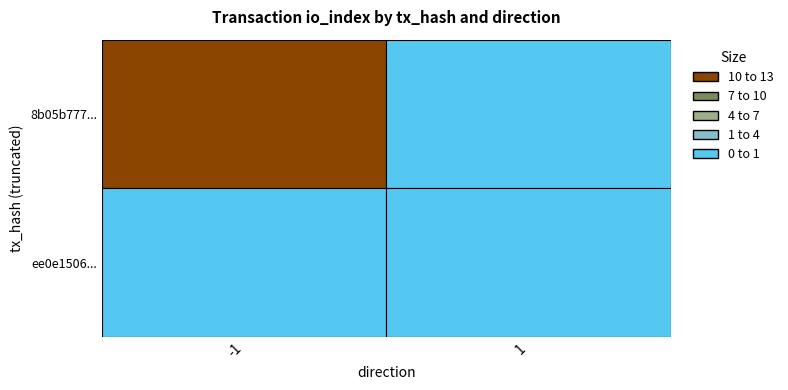

Is the value of 8b05b77777da697fc5ec50960a9e67070b4b378 at io_index greater than the value of ee0e150685b443be0ee7d959c28570feac64990 at direction?

Yes